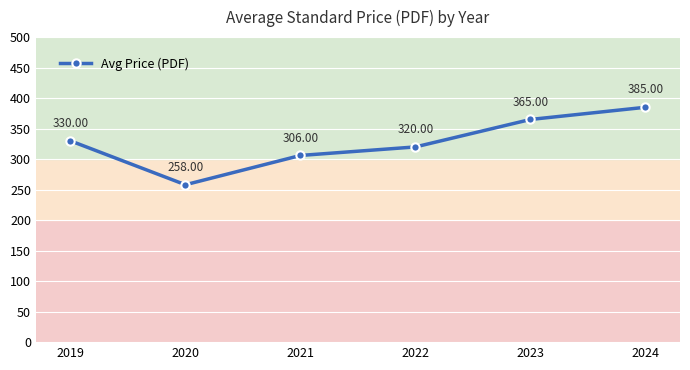

Which label corresponds to the largest value in the chart?

2024